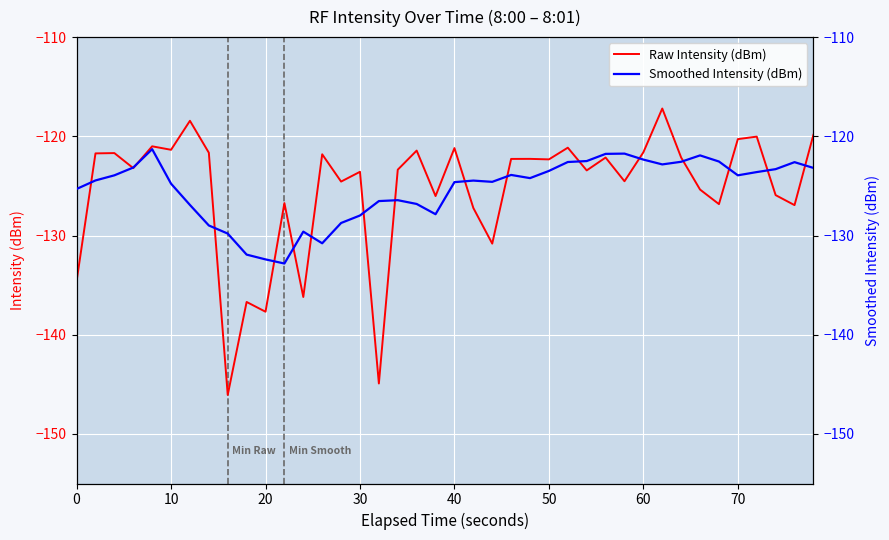

The value of Raw Intensity (dBm) at 30 is -214.6. True or false?

False